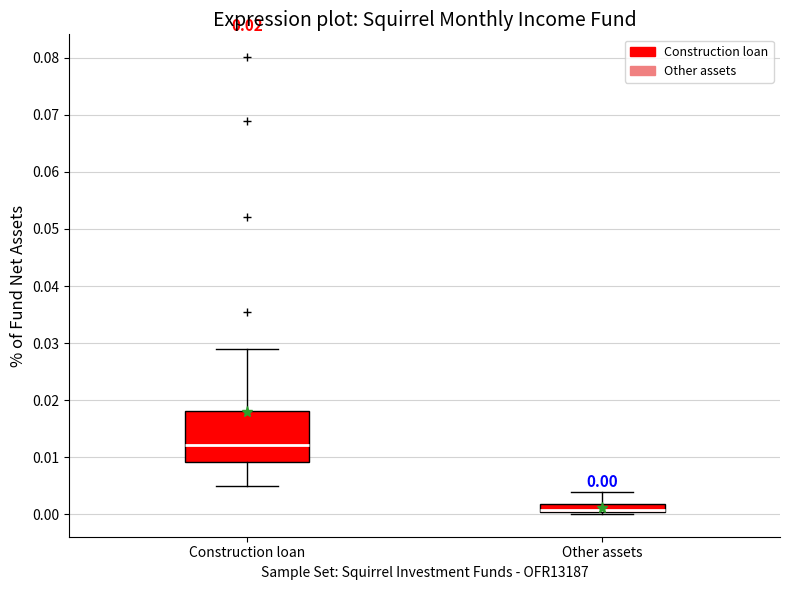

Which box is the tallest, from its lower edge to its upper edge?

Construction loan